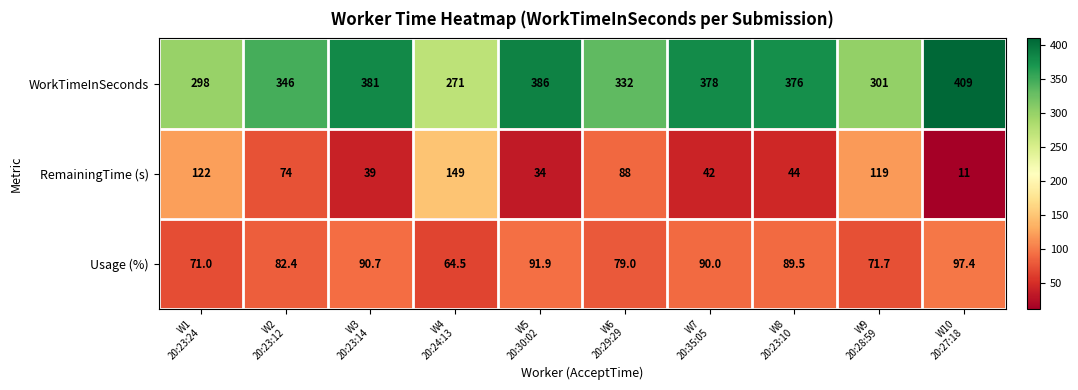

Rank the series at W2
20:23:12 from highest to lowest value.

WorkTimeInSeconds, Usage (%), RemainingTime (s)